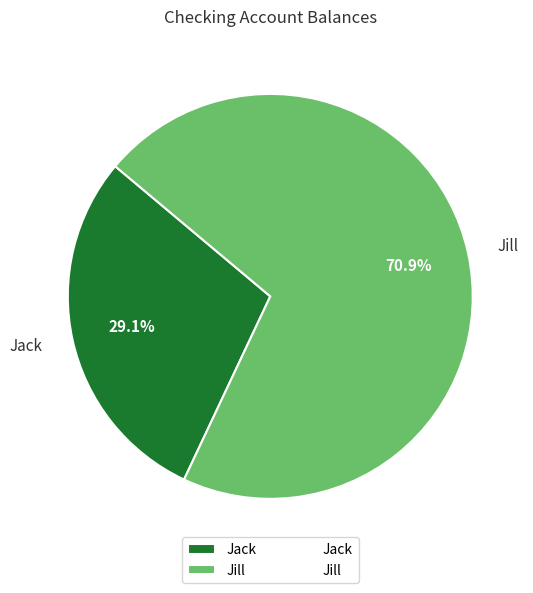

Which category accounts for the majority?

Jill